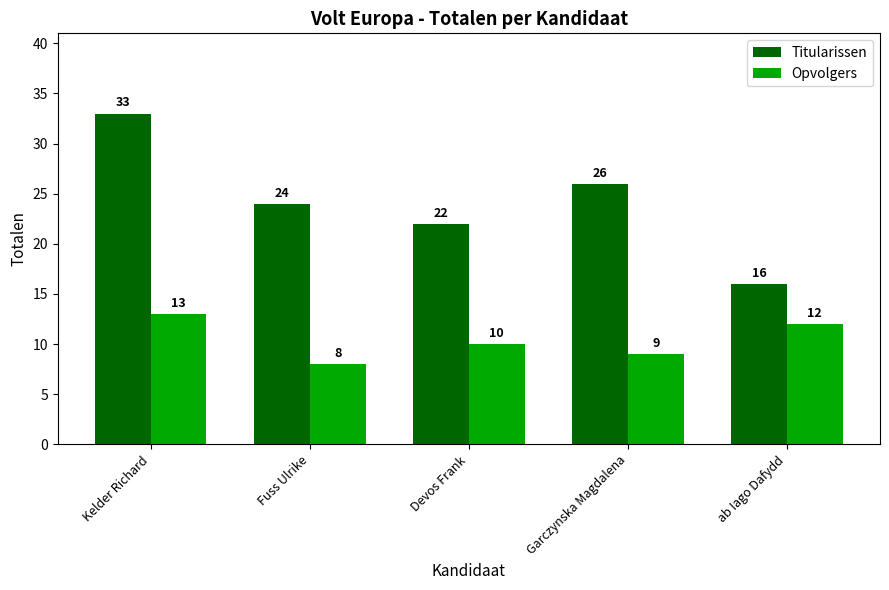

How many Titularissen values are between 22 and 26?

3